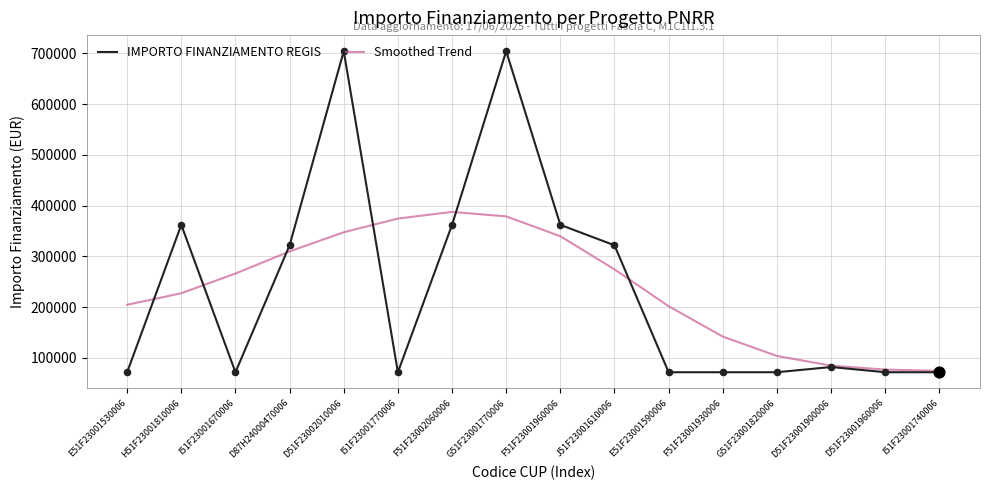

What are all the series names shown in the legend?

IMPORTO FINANZIAMENTO REGIS, Smoothed Trend